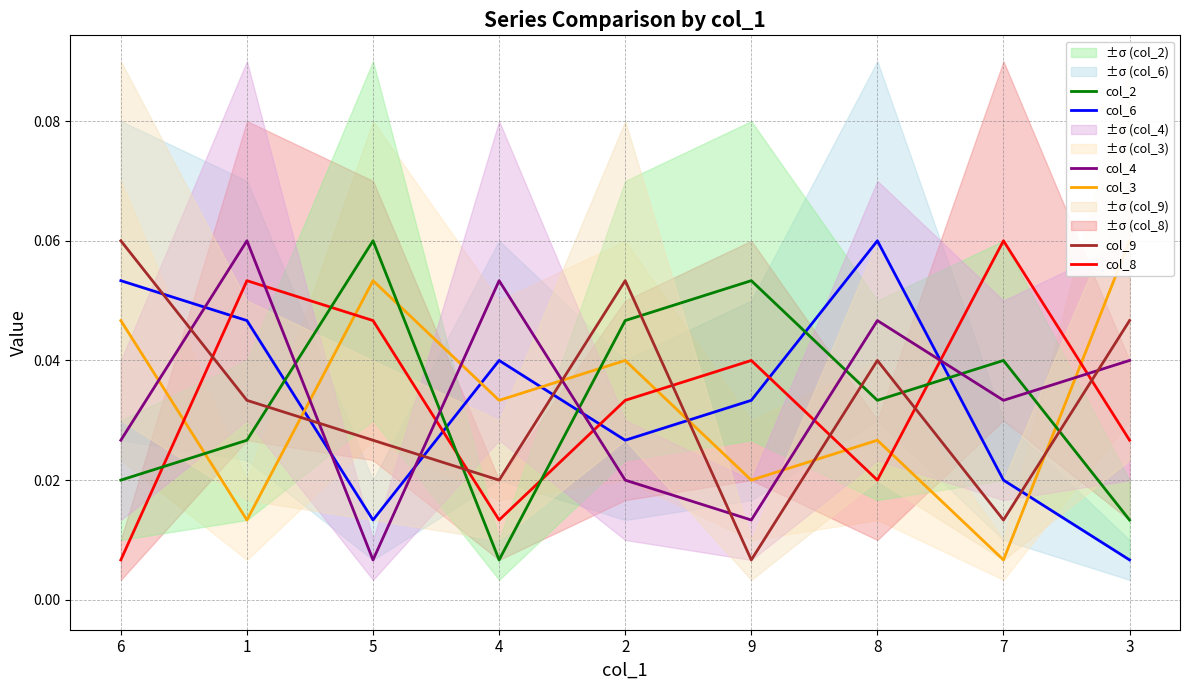

Is it true that col_6 equals 0.0 at 4?

True